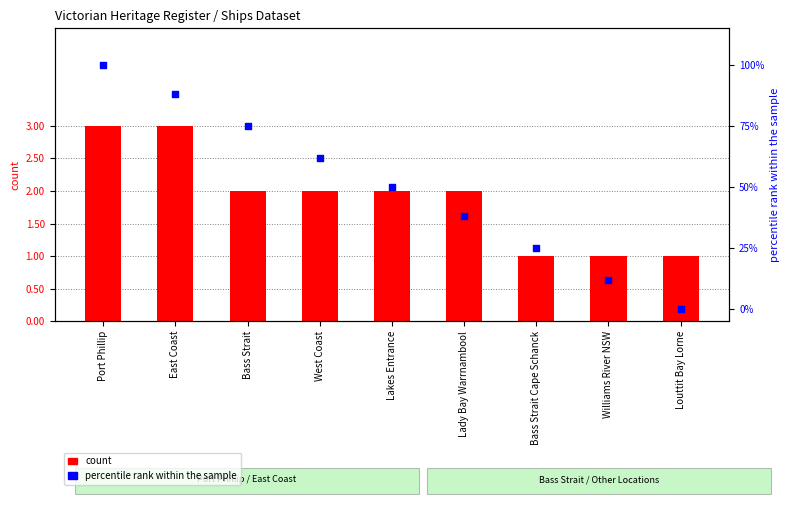

Which series reaches the minimum Y coordinate?

percentile rank within the sample